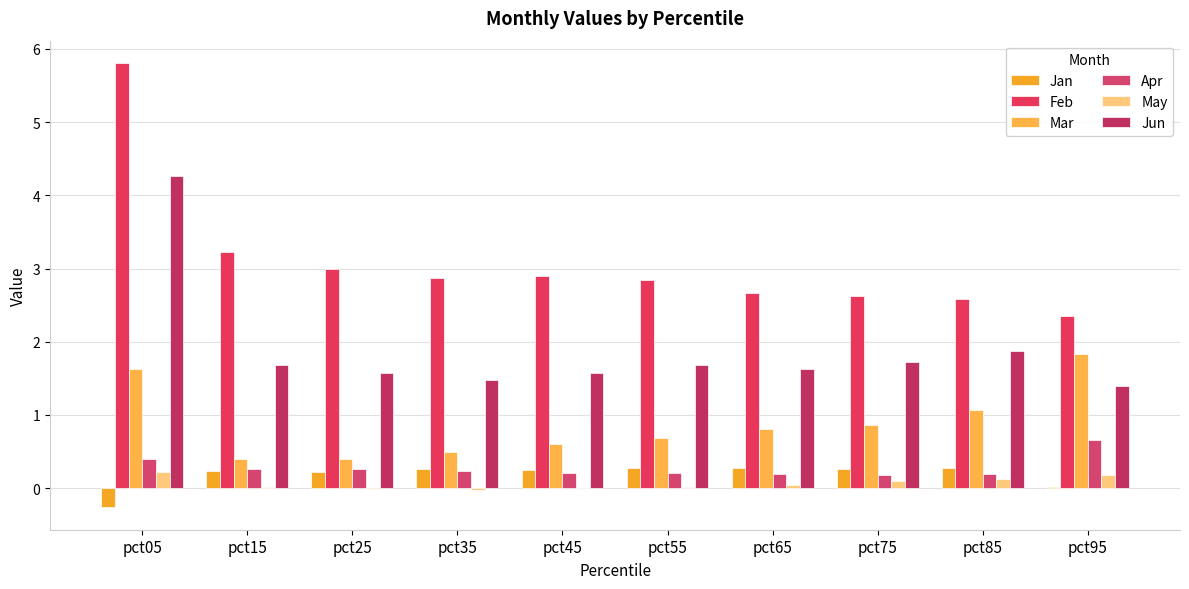

Which series has the widest spread of values?

Feb